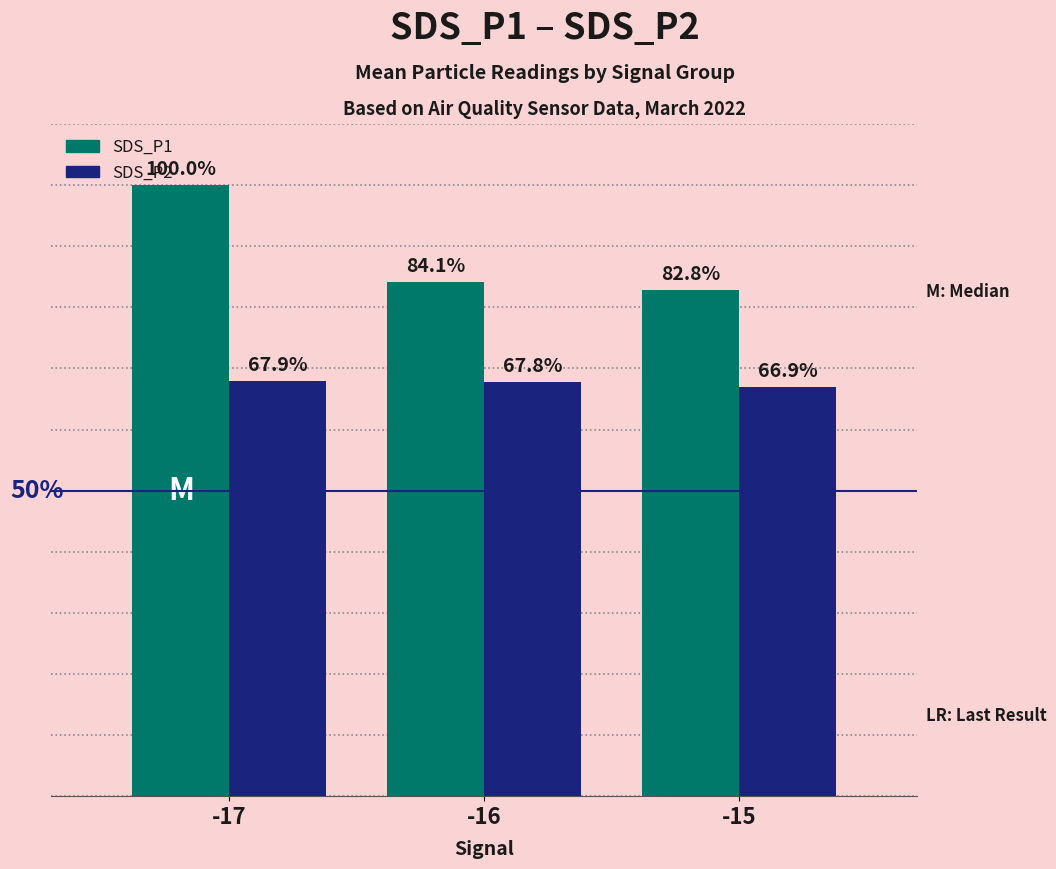

Is the value of SDS_P1 at -16 greater than the value of SDS_P2 at -15?

Yes